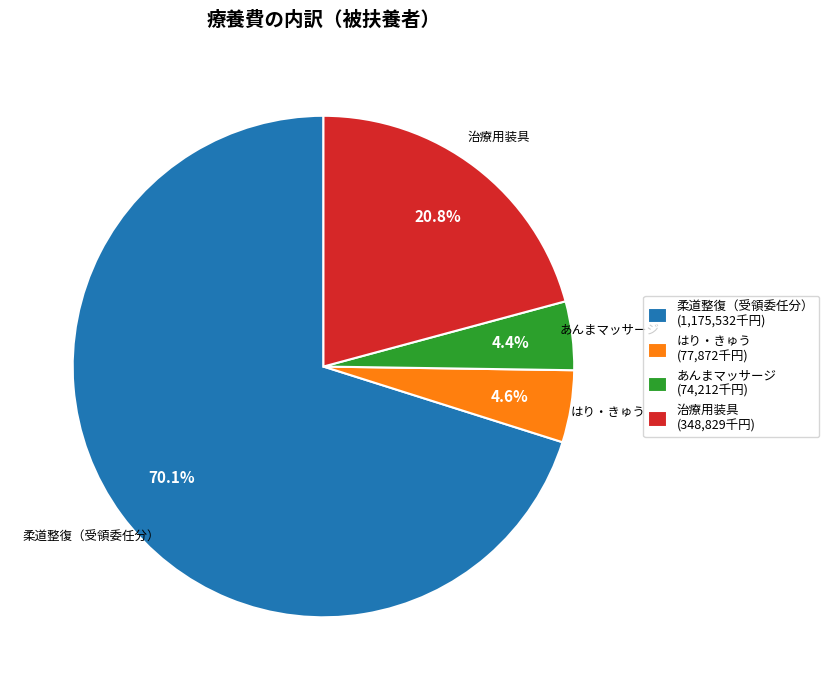

How many segments does this pie chart have?

4